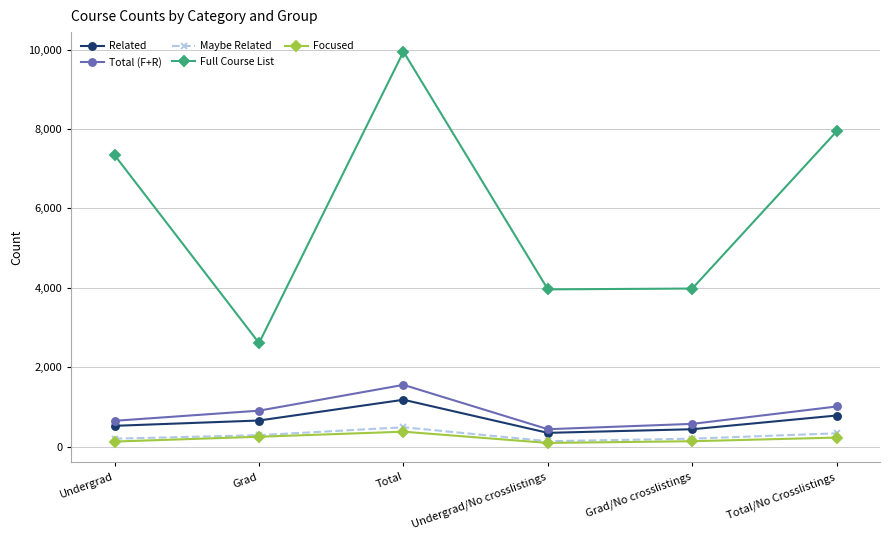

What are all the series names shown in the legend?

Related, Total (F+R), Maybe Related, Full Course List, Focused